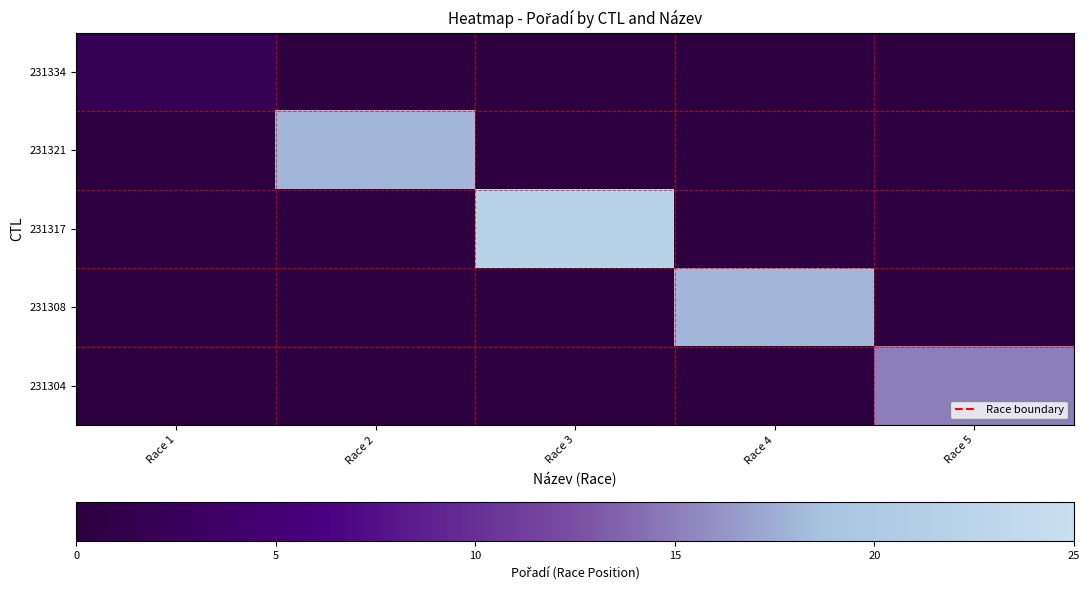

How many data points does each series have?

5